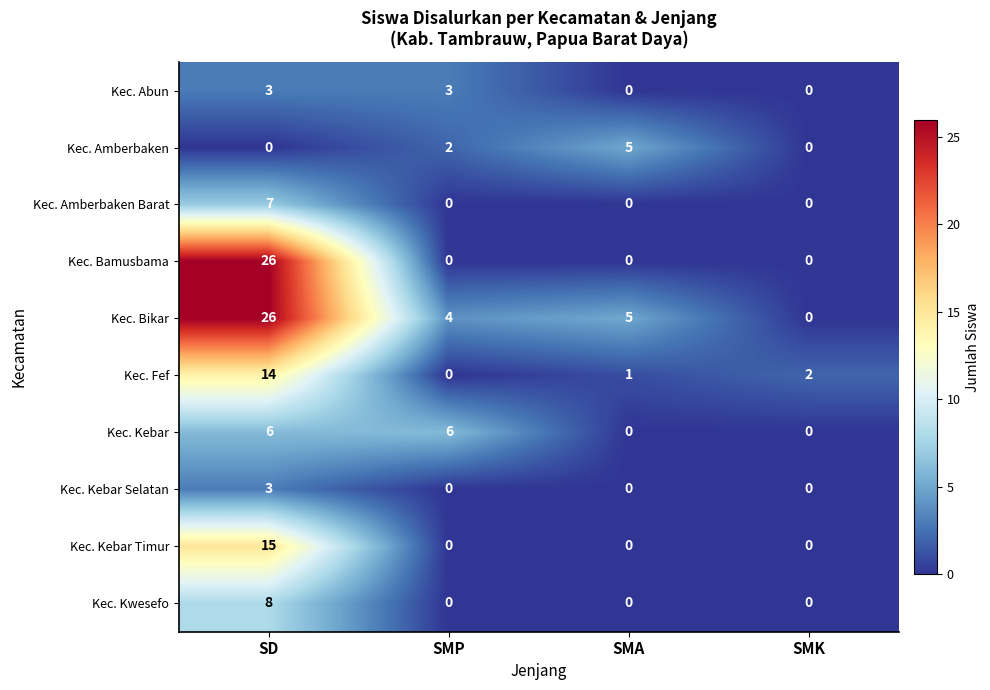

The value of Kec. Kwesefo at SMA is 0. True or false?

True